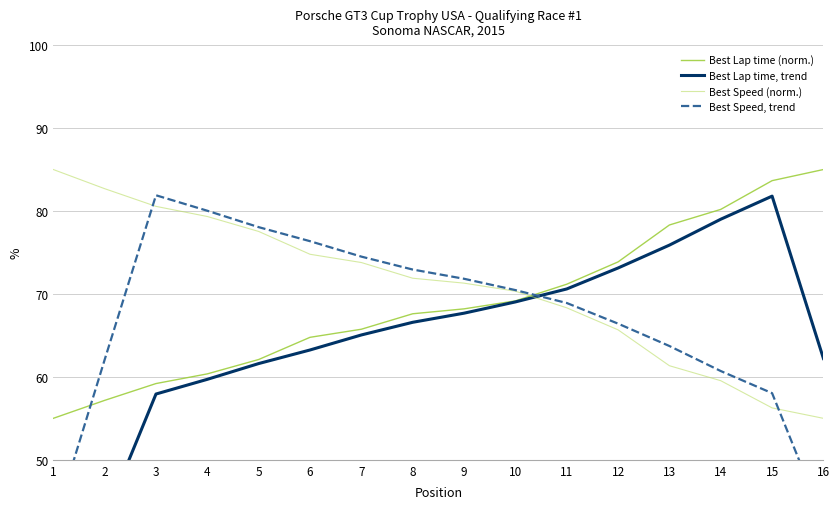

True or false: Best Lap time (norm.) has more than 2 points higher than both neighbors.

False